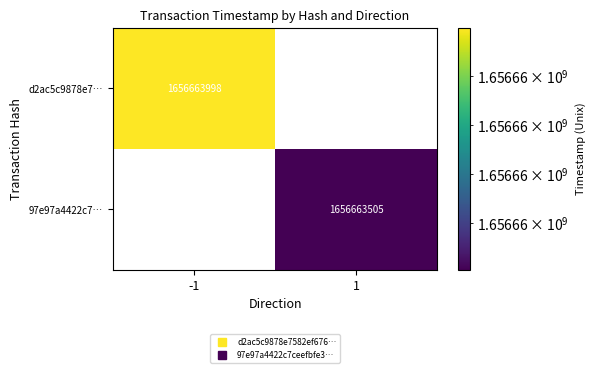

List the series in order of their peak value, highest first.

d2ac5c9878e7…, 97e97a4422c7…